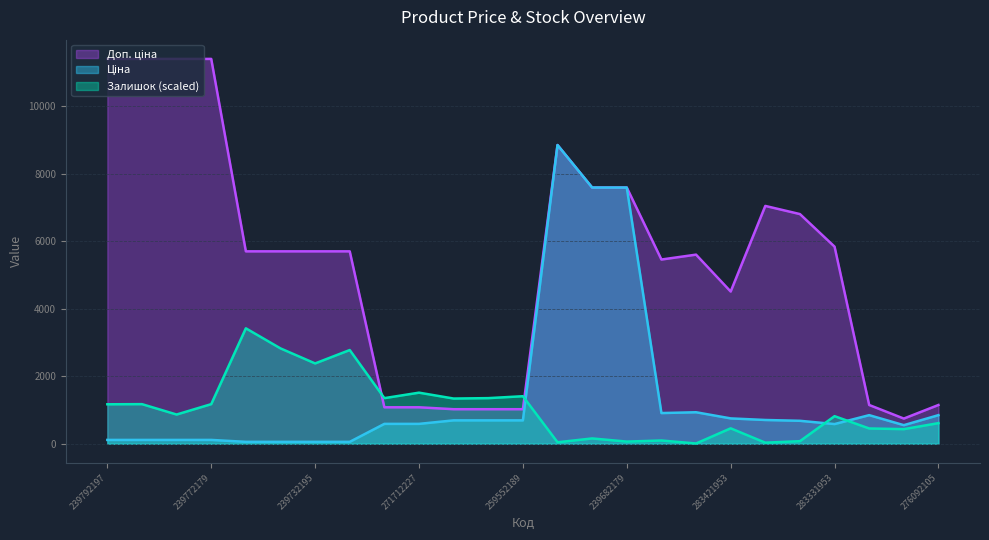

Reading left to right, extract all data points from this chart.

Ціна: 114.1	114.1	114.1	114.1	57.0	57.0	57.0	57.0	589.9	589.9	693.7	693.7	693.7	8856.7	7596.5	7596.5	910.4	934.5	752.2	705.1	681.0	584.4	848.4	551.5	848.4
Доп. ціна: 11410.0	11410.0	11410.0	11410.0	5705.0	5705.0	5705.0	5705.0	1081.7	1081.7	1024.6	1024.6	1024.6	8856.7	7596.5	7596.5	5462.3	5607.2	4513.3	7051.3	6809.8	5843.9	1149.7	747.0	1149.7
Залишок: 1170.7	1174.8	866.9	1174.8	3423.0	2827.5	2381.9	2778.9	1353.0	1515.0	1340.8	1353.0	1409.7	44.6	158.0	64.8	97.2	8.1	457.8	32.4	77.0	818.3	453.7	433.4	611.7